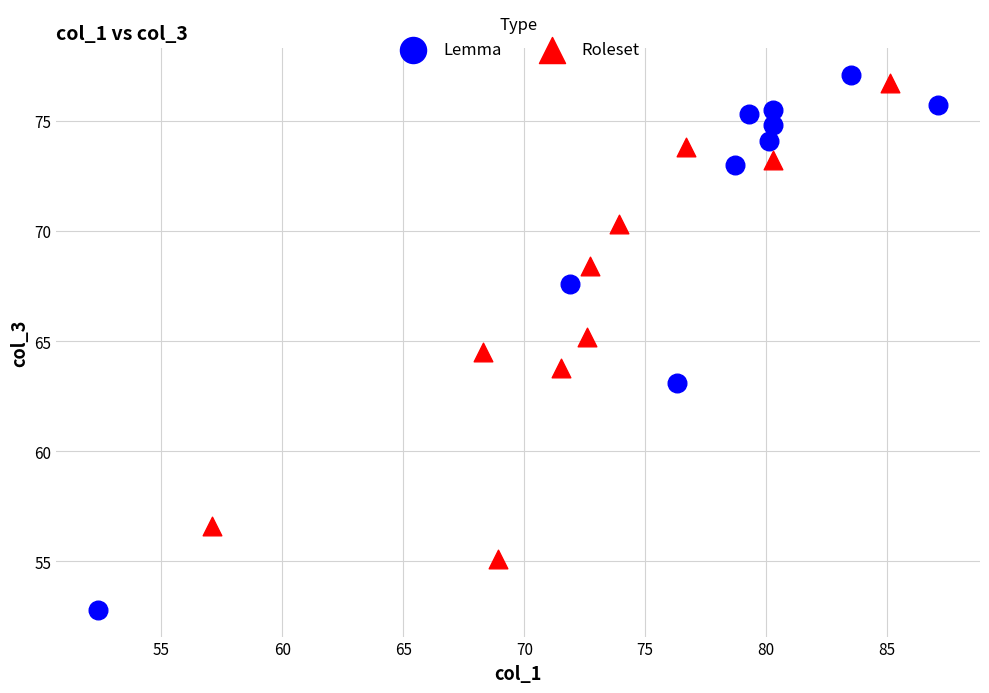

Which series has the largest Y range (max minus min)?

Lemma